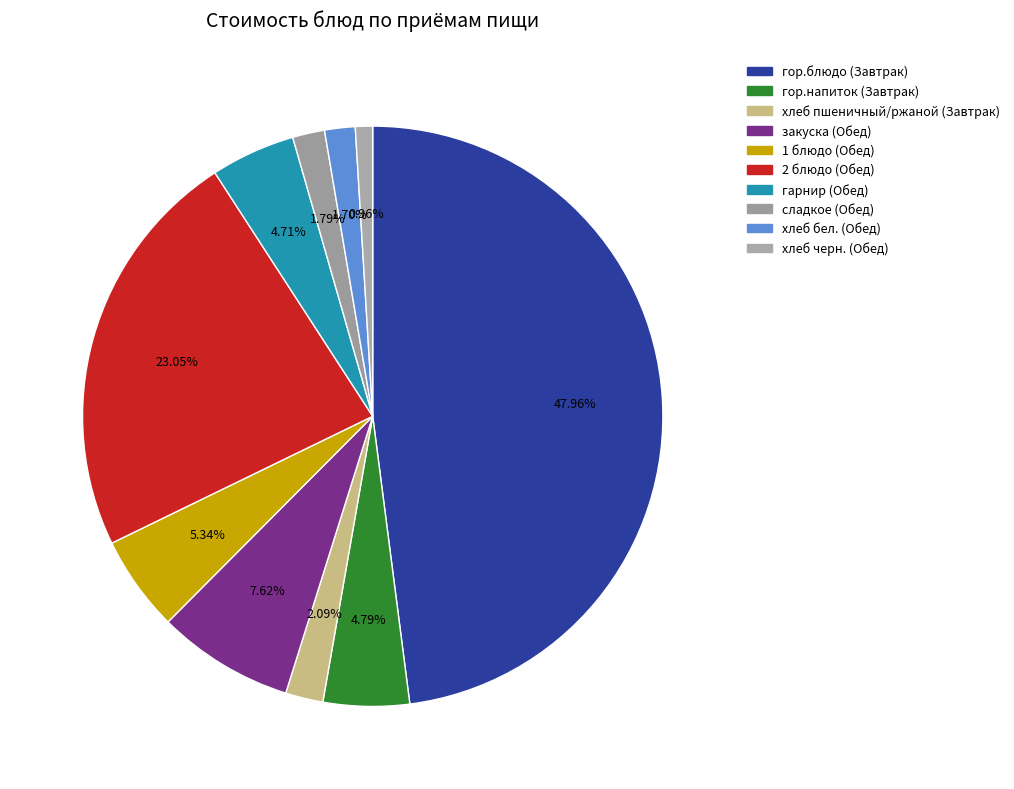

Does any single category account for the majority?

No